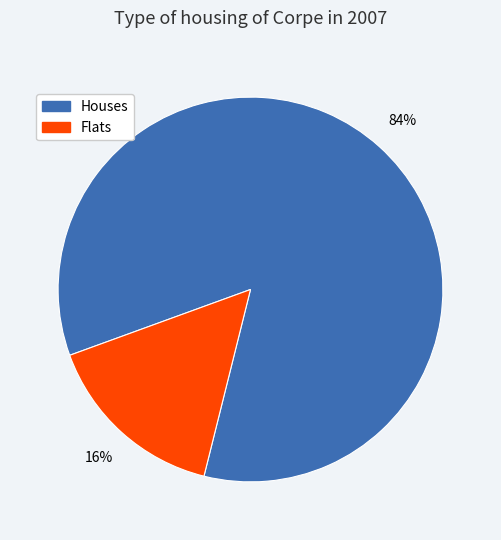

Is there a majority slice in this chart?

Yes